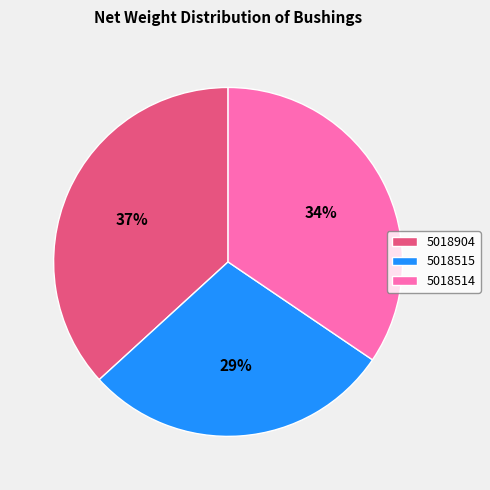

Which slice is the largest?

5018904